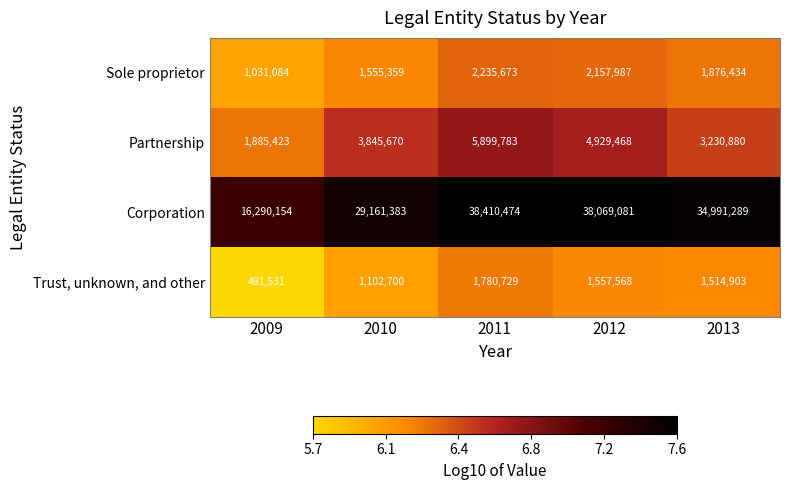

Reading left to right, what are all the values shown in this chart?

Sole proprietor: 1031084	1555359	2235673	2157987	1876434
Partnership: 1885423	3845670	5899783	4929468	3230880
Corporation: 16290154	29161383	38410474	38069081	34991289
Trust, unknown, and other: 491531	1102700	1780729	1557568	1514903